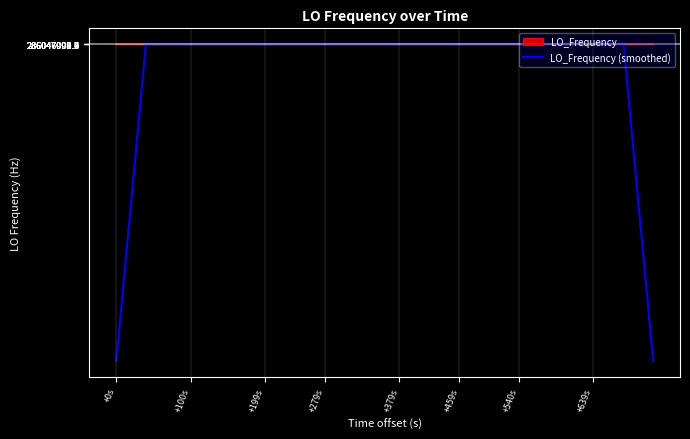

What is the minimum value for LO_Frequency (smoothed)?

171628199.3